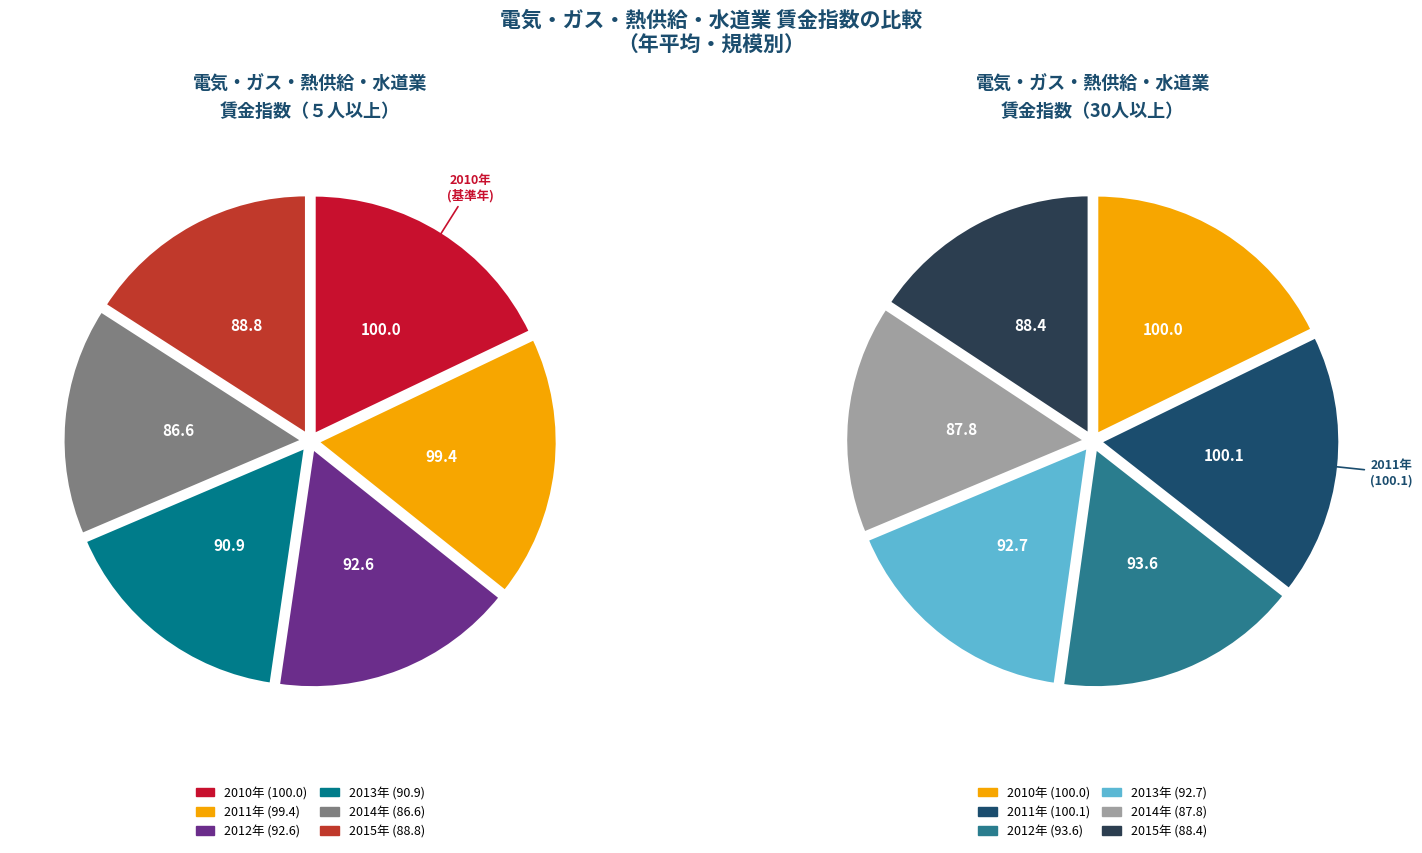

What is the change in value from ５人以上_2011 to 30人以上_2011?

+0.7